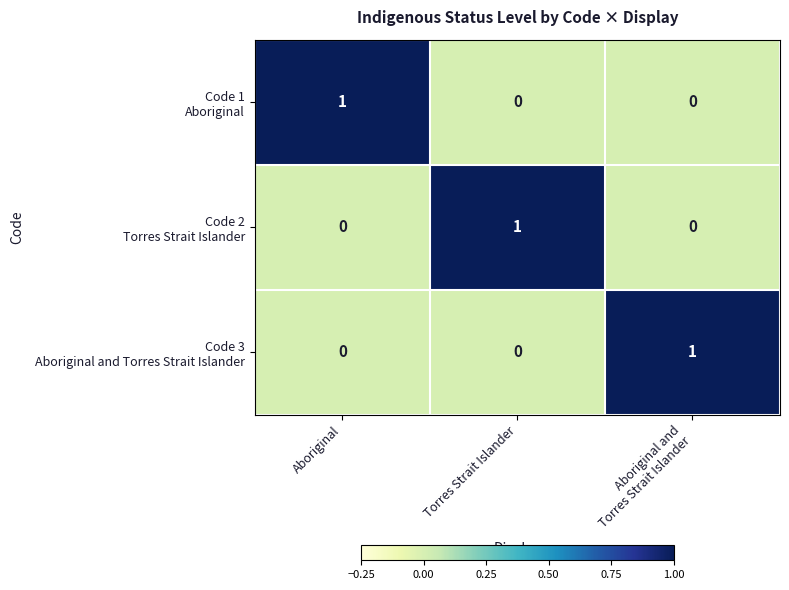

At how many categories does at least one series exceed 0?

3